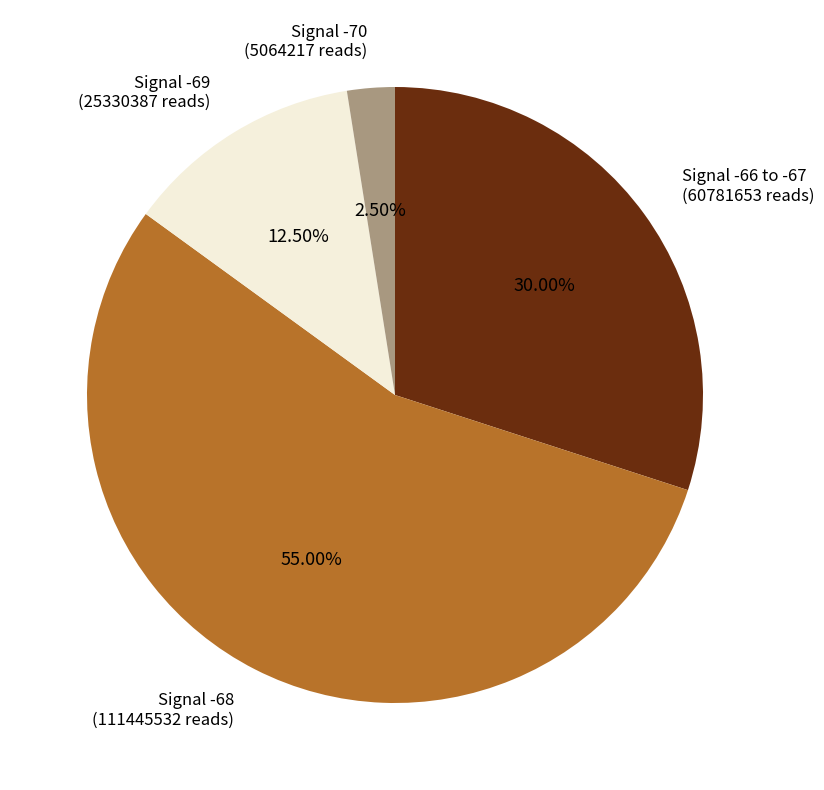

Which slice is the smallest?

Signal -70 (5064217 reads)